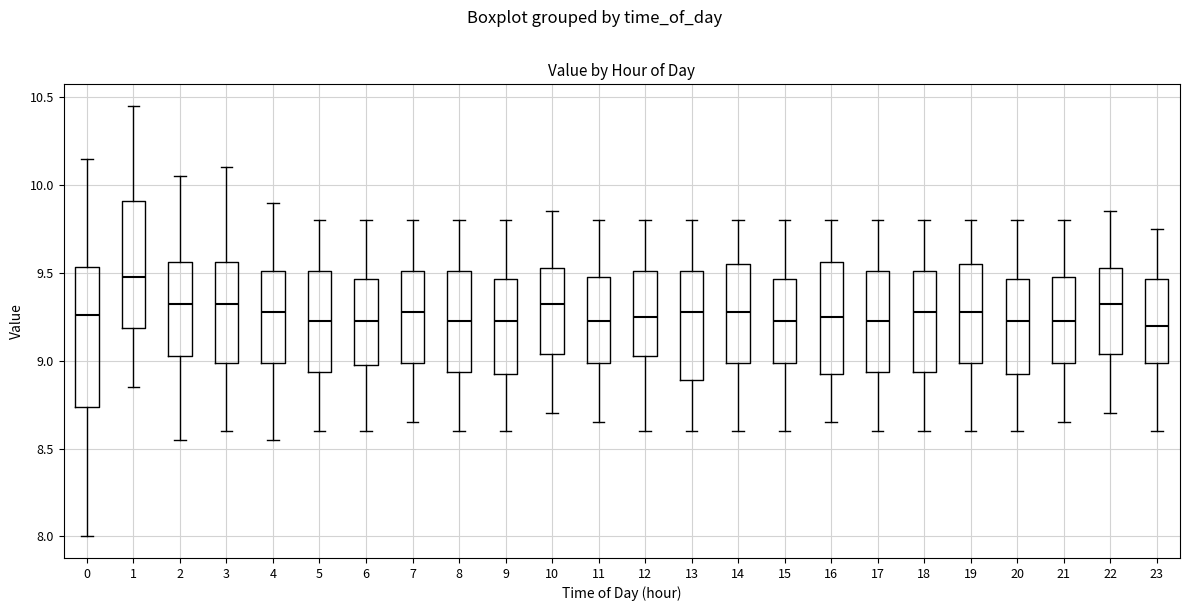

Where is the lower edge of the box at x = 11 on the y-axis? The values are not printed on the chart, so give them approximately, as read against the axis.

9.00